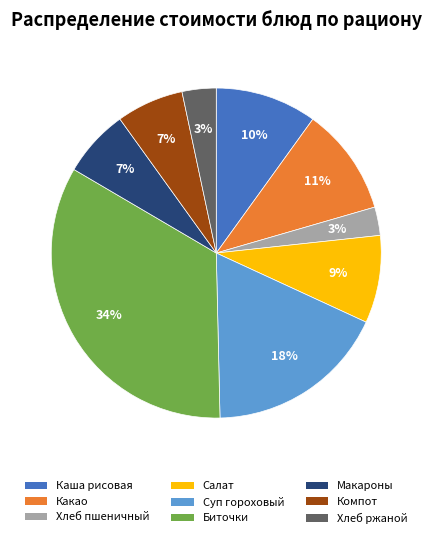

Is there a majority slice in this chart?

No